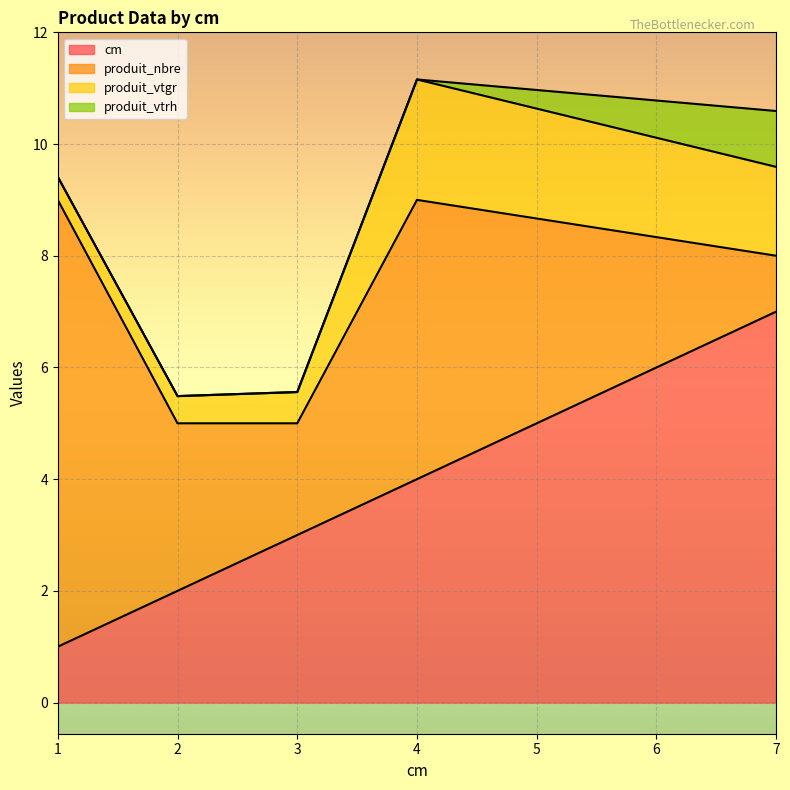

Reading right to left, transcribe all the data shown in this chart.

cm: 7=7.0	4=4.0	3=3.0	2=2.0	1=1.0
produit_nbre: 7=1.0	4=5.0	3=2.0	2=3.0	1=8.0
produit_vtgr: 7=1.6	4=2.2	3=0.6	2=0.5	1=0.4
produit_vtrh: 7=1.0	4=0.0	3=0.0	2=0.0	1=0.0